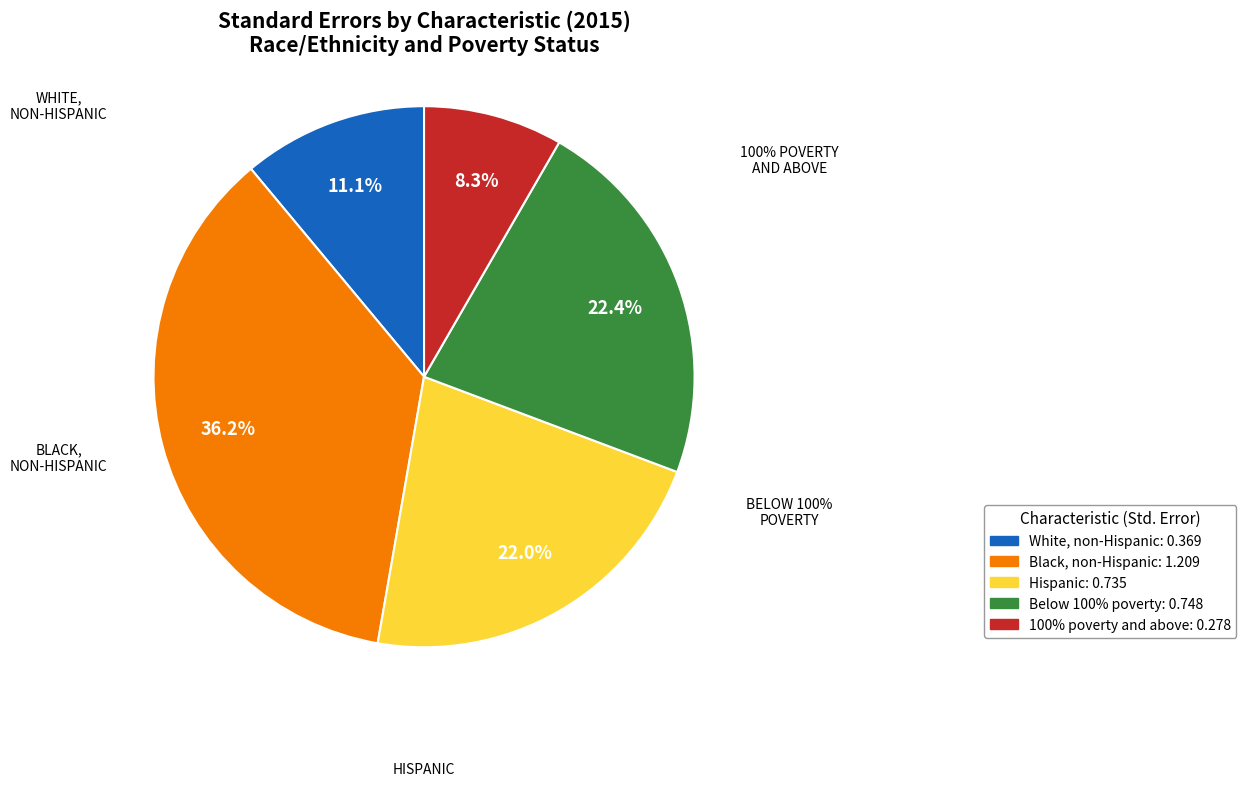

How many slices are in this pie chart?

5